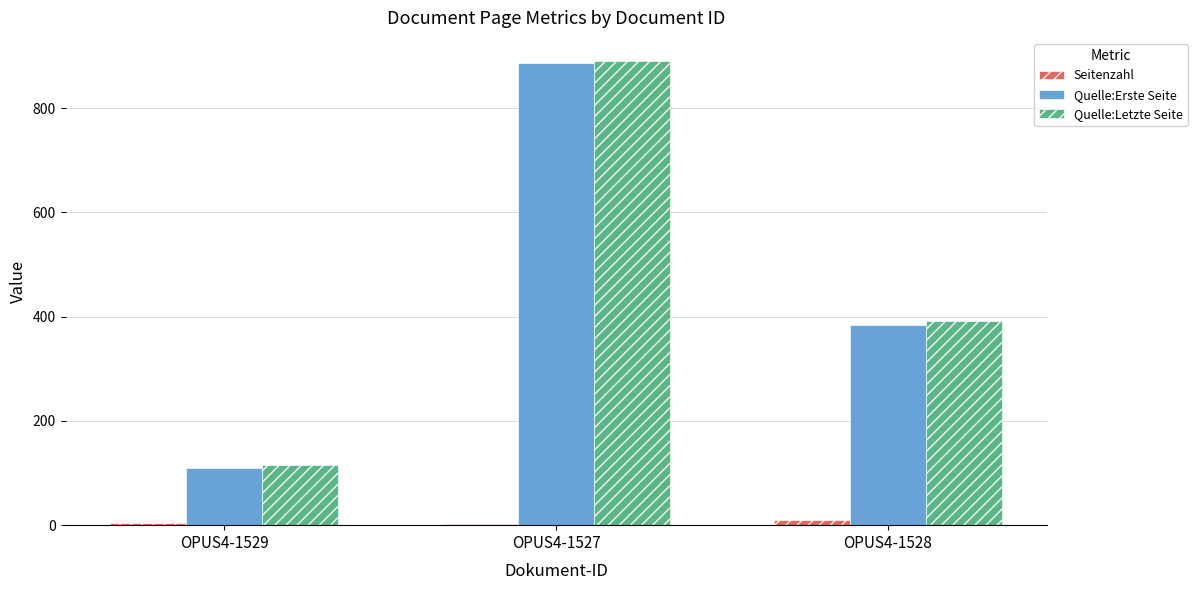

Where is Quelle:Letzte Seite nearest to the value 502?

OPUS4-1528